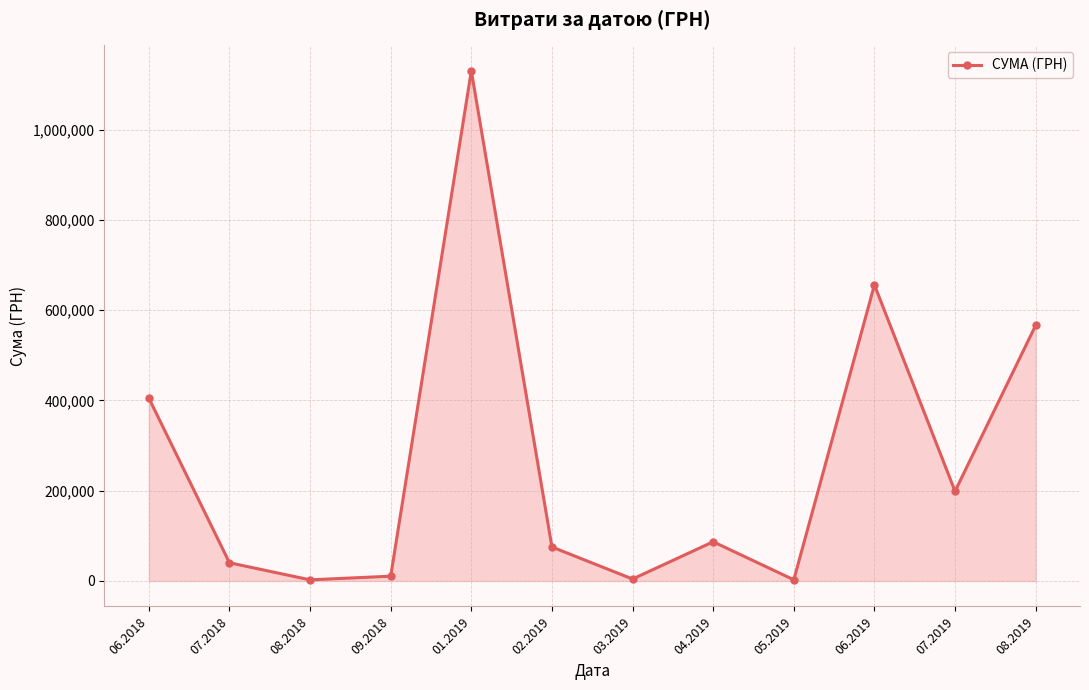

What is the difference between the values at 08.2018 and 09.2018?

8138.2